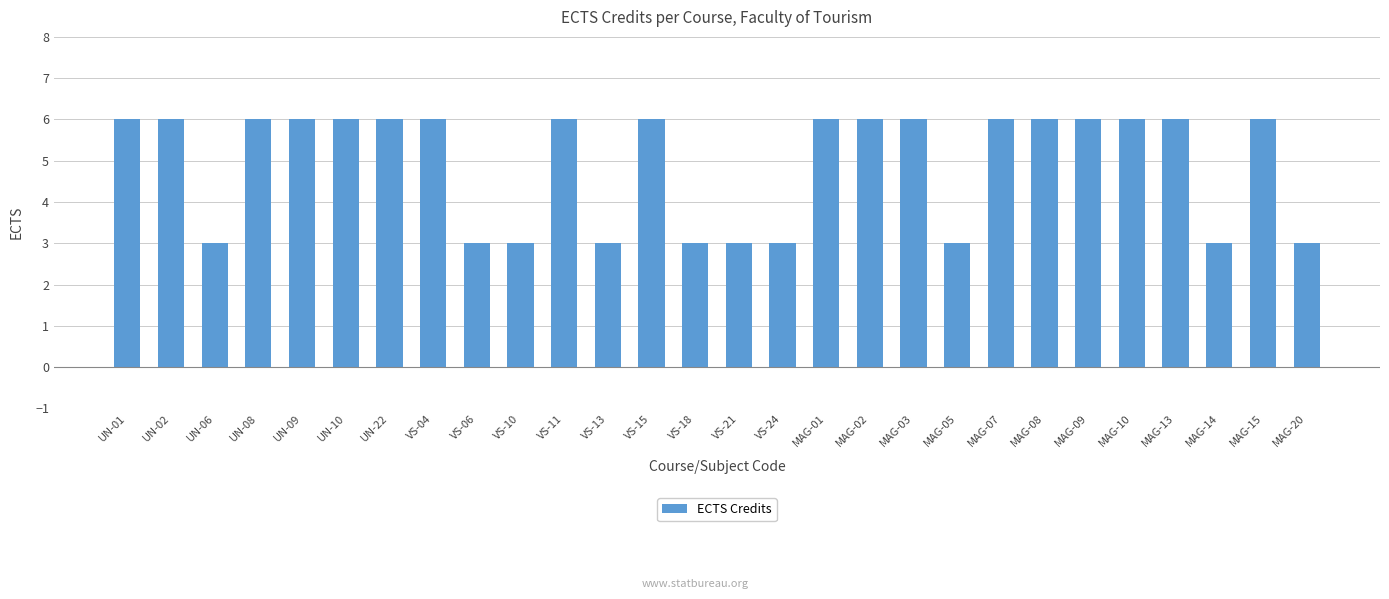

True or false: the data shows 4 at VS-24.

False